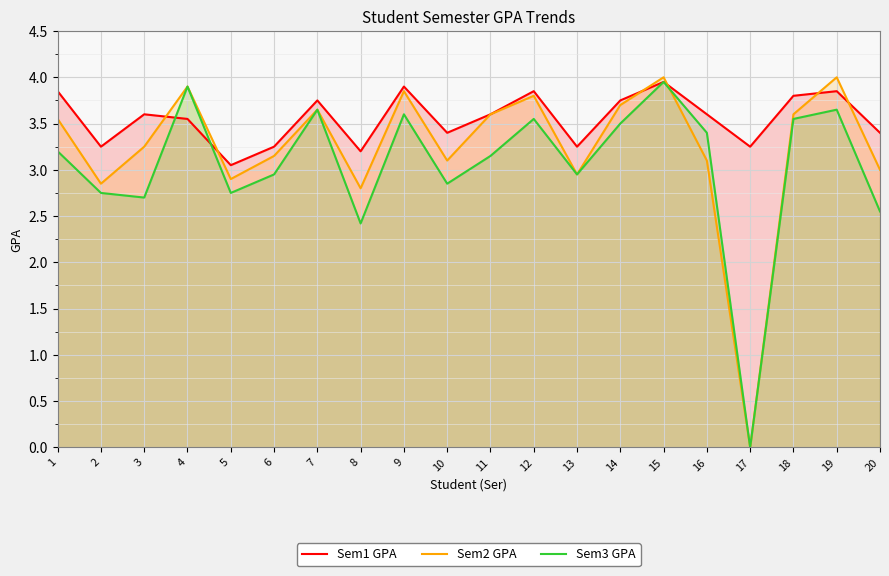

Which series has the widest spread of values?

Sem2 GPA